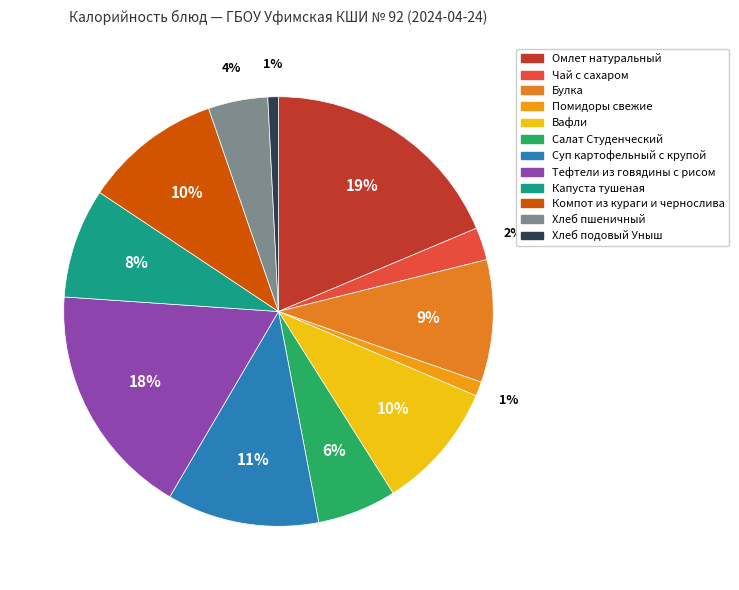

What is the change in value from Компот из кураги и чернослива to Хлеб пшеничный?

-84.5